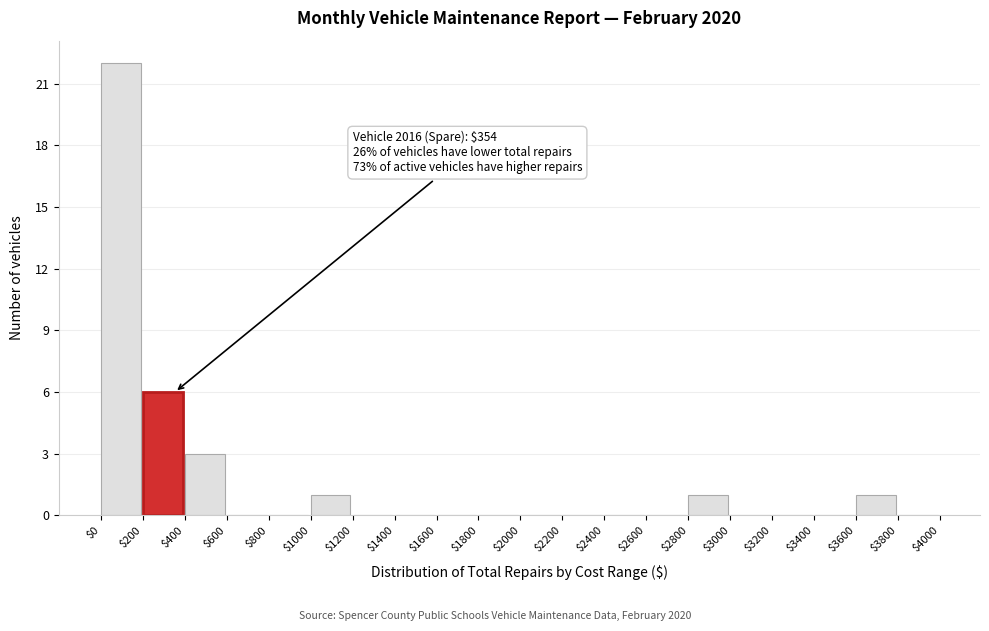

Over which range of the x-axis is the bar tallest?

$0 to $200